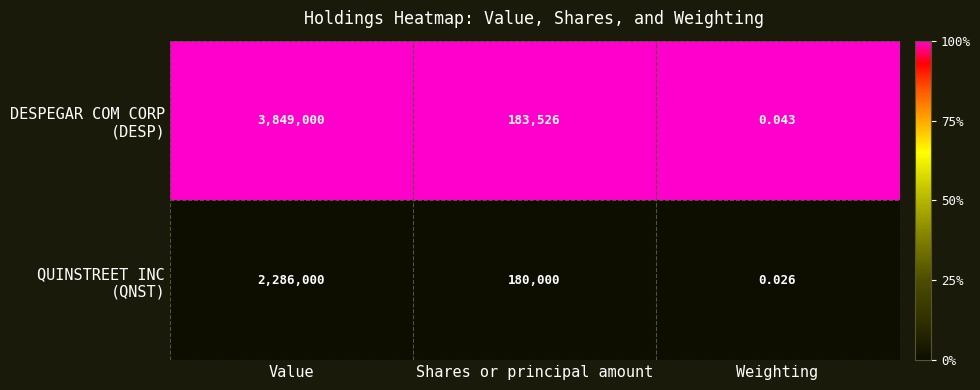

At which category is the sum across all series the highest?

Value